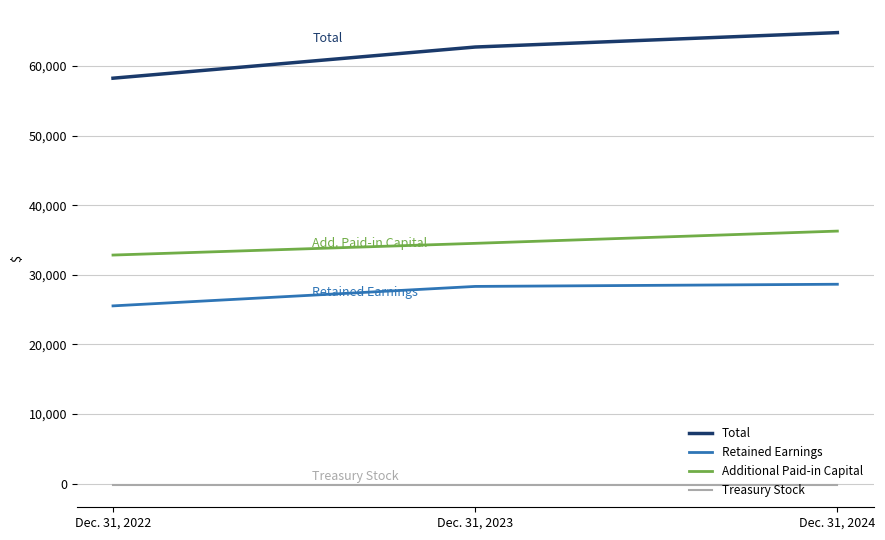

Read the Additional Paid-in Capital value at Dec. 31, 2024, to the nearest 100.

36300